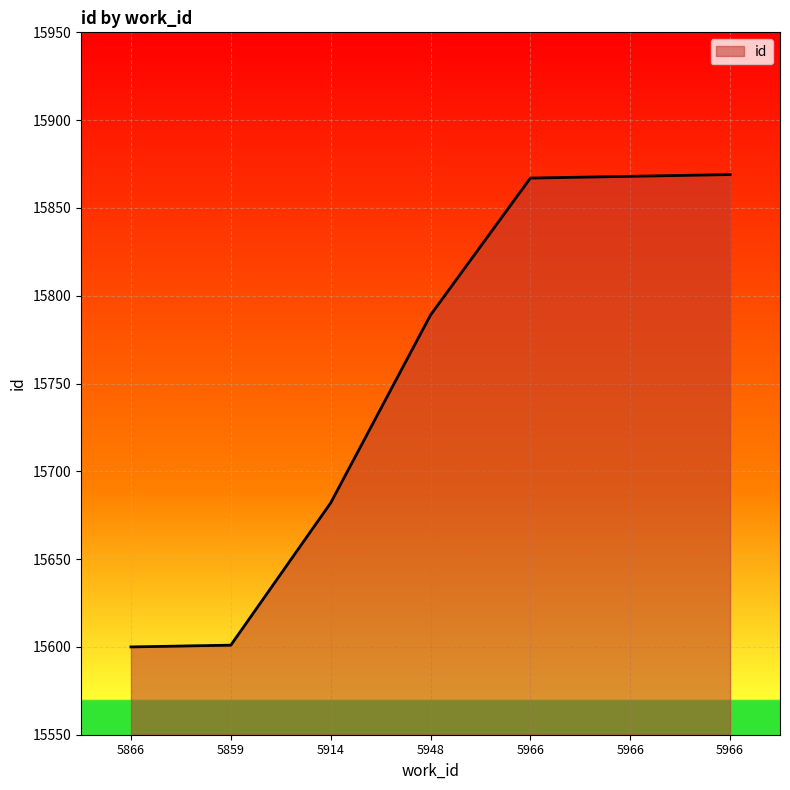

What is the approximate value at 5866?

15600